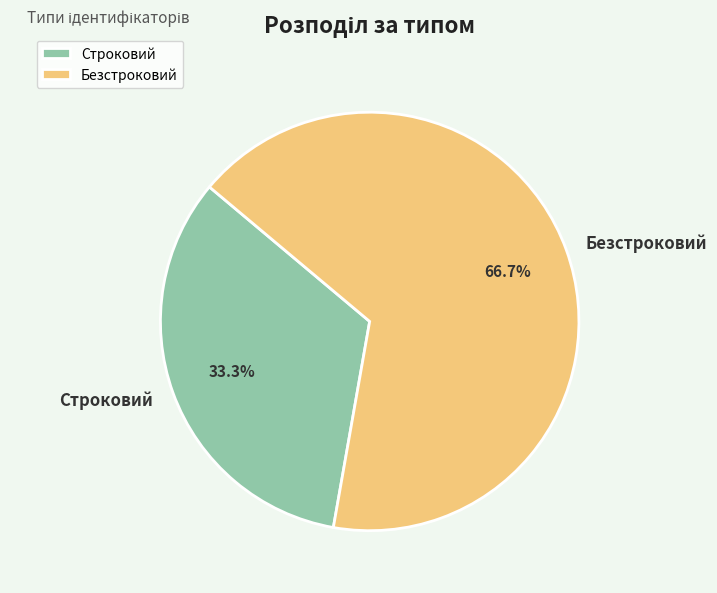

To the nearest percent, what is the difference between the largest and smallest slice percentages?

33%